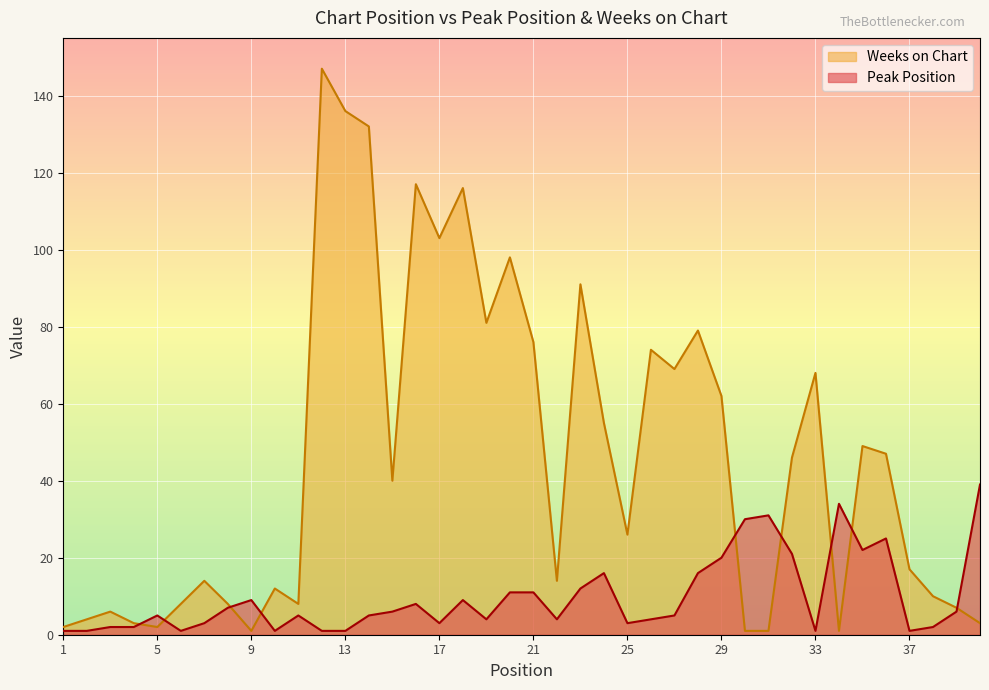

Reading right to left, transcribe all the data shown in this chart.

Peak Position: 40=39	39=6	38=2	37=1	36=25	35=22	34=34	33=1	32=21	31=31	30=30	29=20	28=16	27=5	26=4	25=3	24=16	23=12	22=4	21=11	20=11	19=4	18=9	17=3	16=8	15=6	14=5	13=1	12=1	11=5	10=1	9=9	8=7	7=3	6=1	5=5	4=2	3=2	2=1	1=1
Weeks on Chart: 40=3	39=7	38=10	37=17	36=47	35=49	34=1	33=68	32=46	31=1	30=1	29=62	28=79	27=69	26=74	25=26	24=55	23=91	22=14	21=76	20=98	19=81	18=116	17=103	16=117	15=40	14=132	13=136	12=147	11=8	10=12	9=1	8=8	7=14	6=8	5=2	4=3	3=6	2=4	1=2